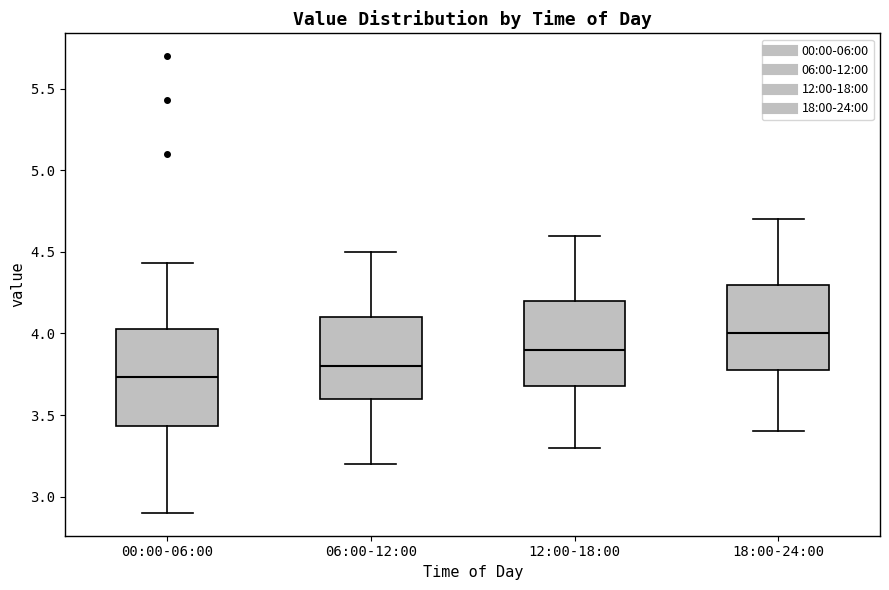

Comparing the boxes themselves (not the whiskers), which one is the tallest?

00:00-06:00